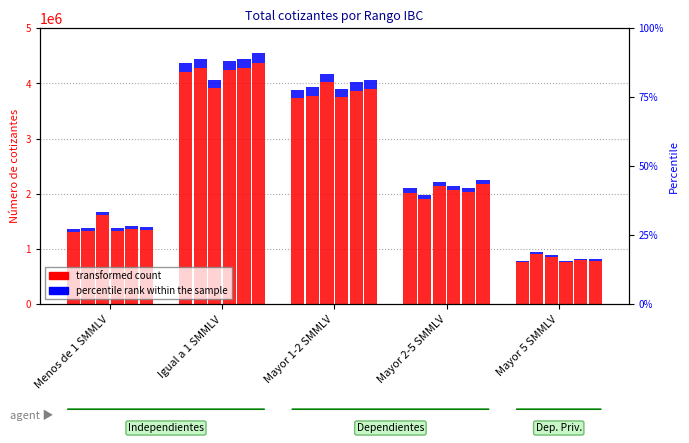

What is the sum of all 2021-03 values?

12030705.0